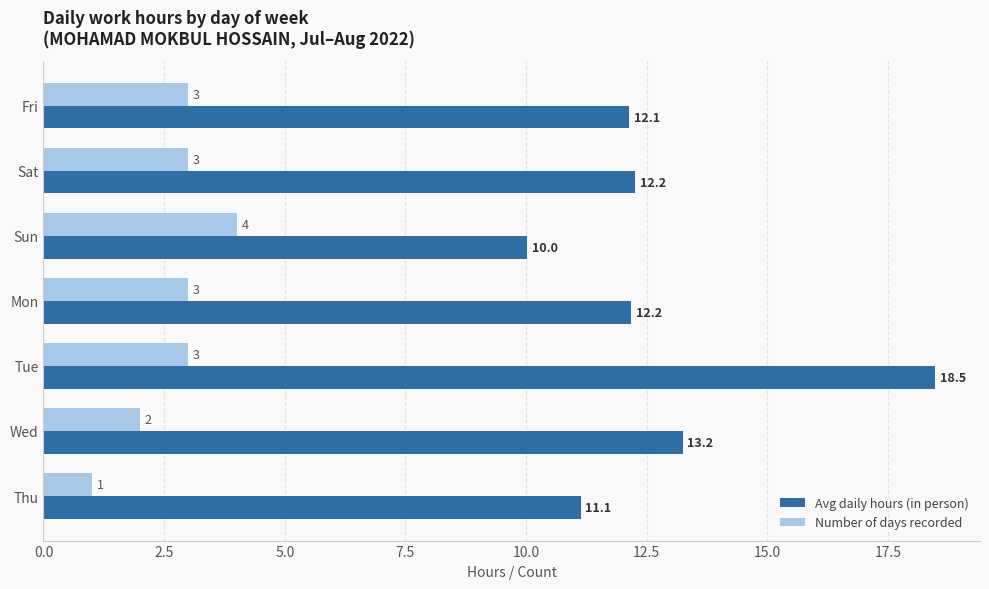

What is the difference between the second highest and second lowest values in the Avg daily hours (in person) series?

2.1